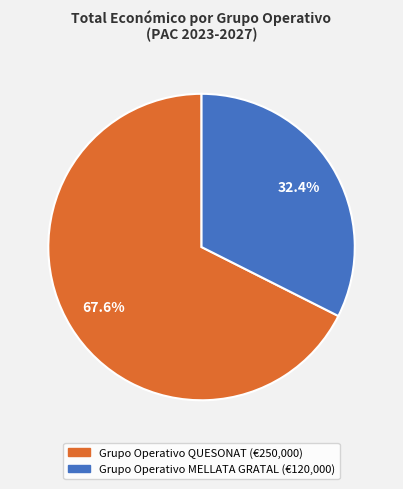

To the nearest percent, what percentage of the pie is Grupo Operativo MELLATA GRATAL?

32%